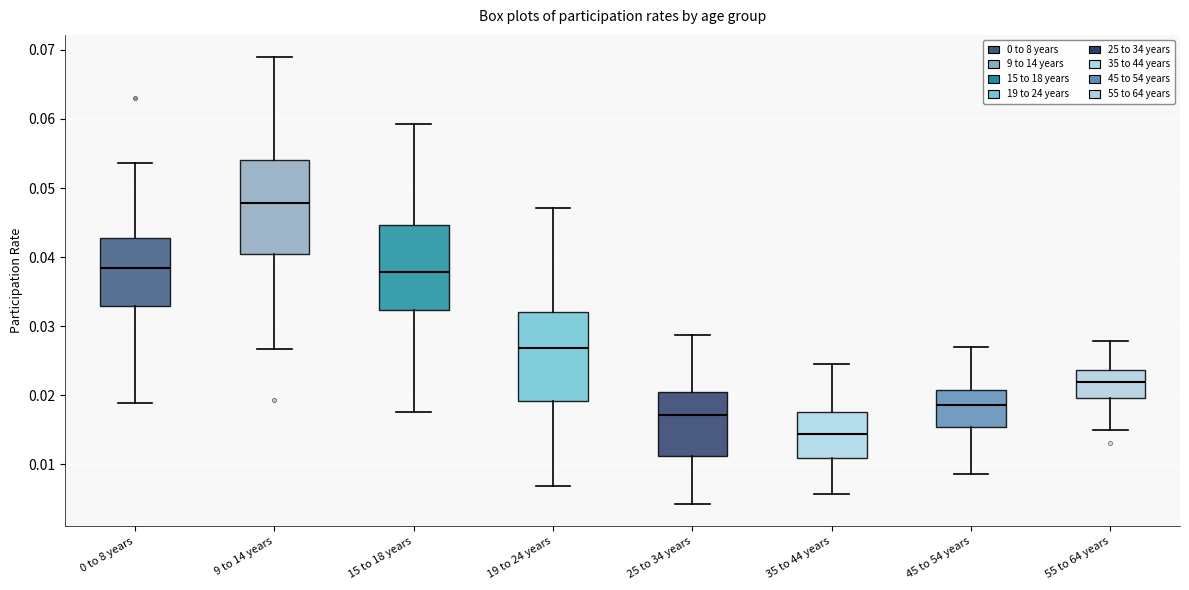

Where does the lower whisker of the box for 55 to 64 years end on the y-axis? The values are not printed on the chart, so give them approximately, as read against the axis.

0.015